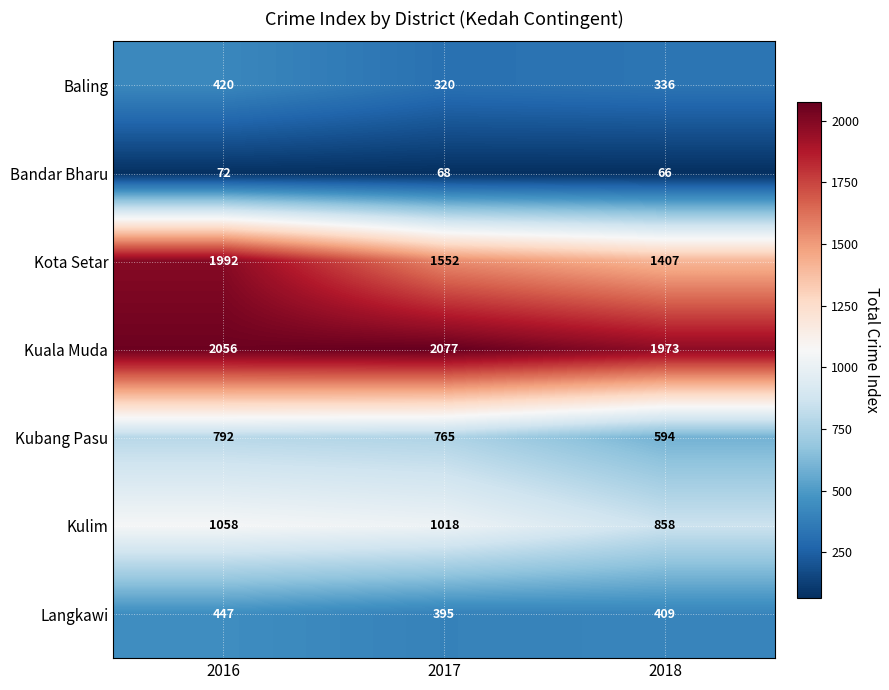

Is it true that Kuala Muda equals 2056 at 2016?

True